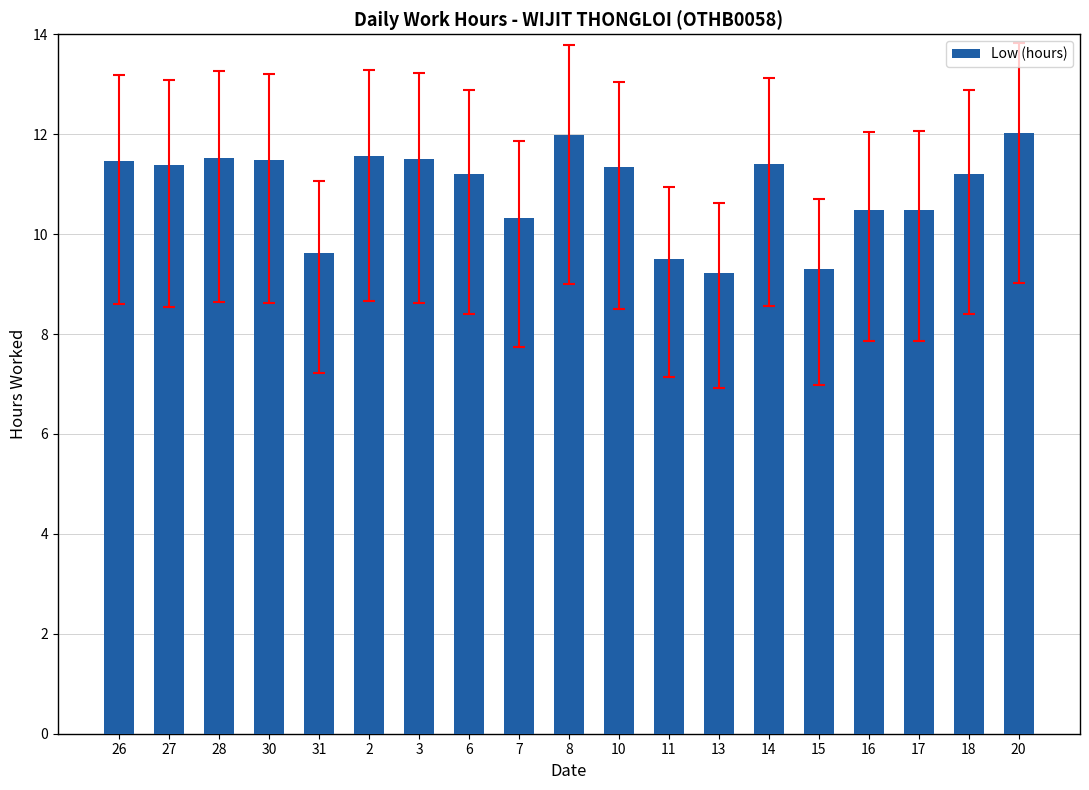

The chart shows a value of 20.4 at 27. True or false?

False